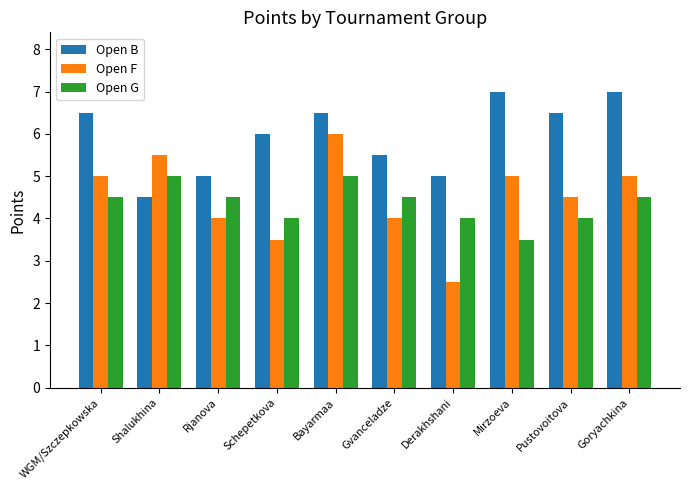

True or false: Open F has a value of 5.0 at WGM/Szczepkowska.

True